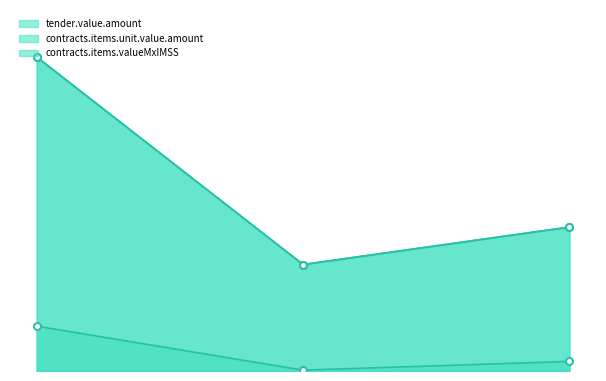

True or false: contracts.items.unit.value.amount has a value of 16377.5 at 7.

True